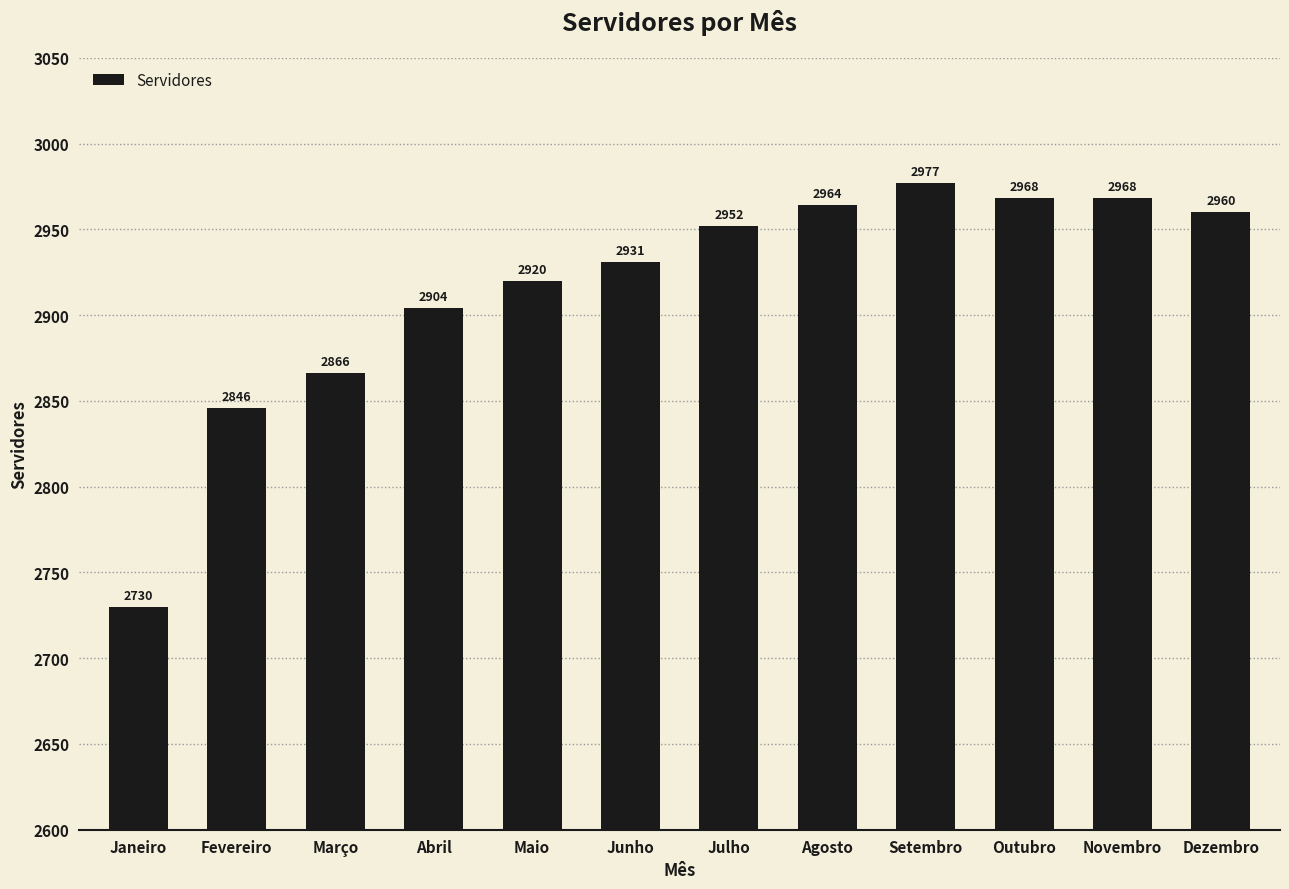

What is the ratio of the value at Dezembro to the value at Outubro?

1.0